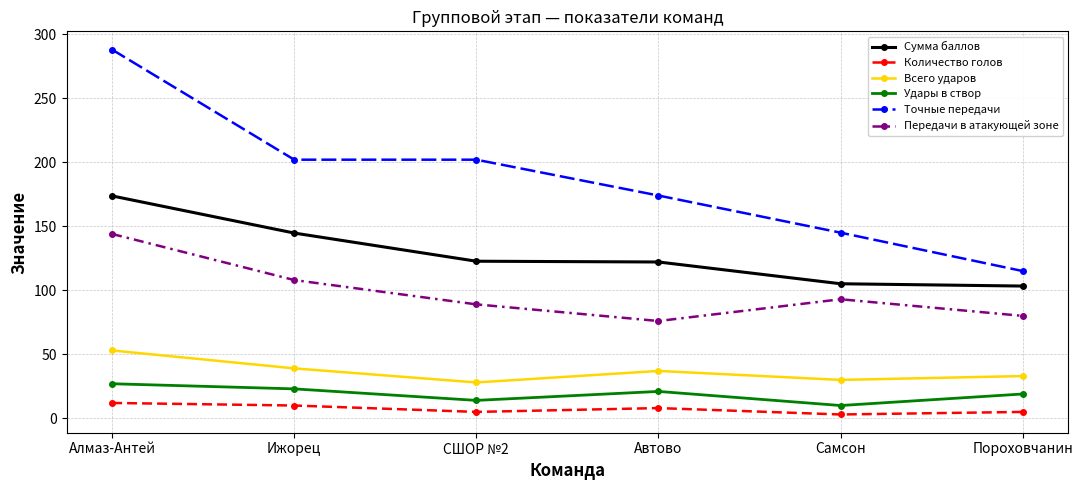

At how many categories does at least one series exceed 79?

6